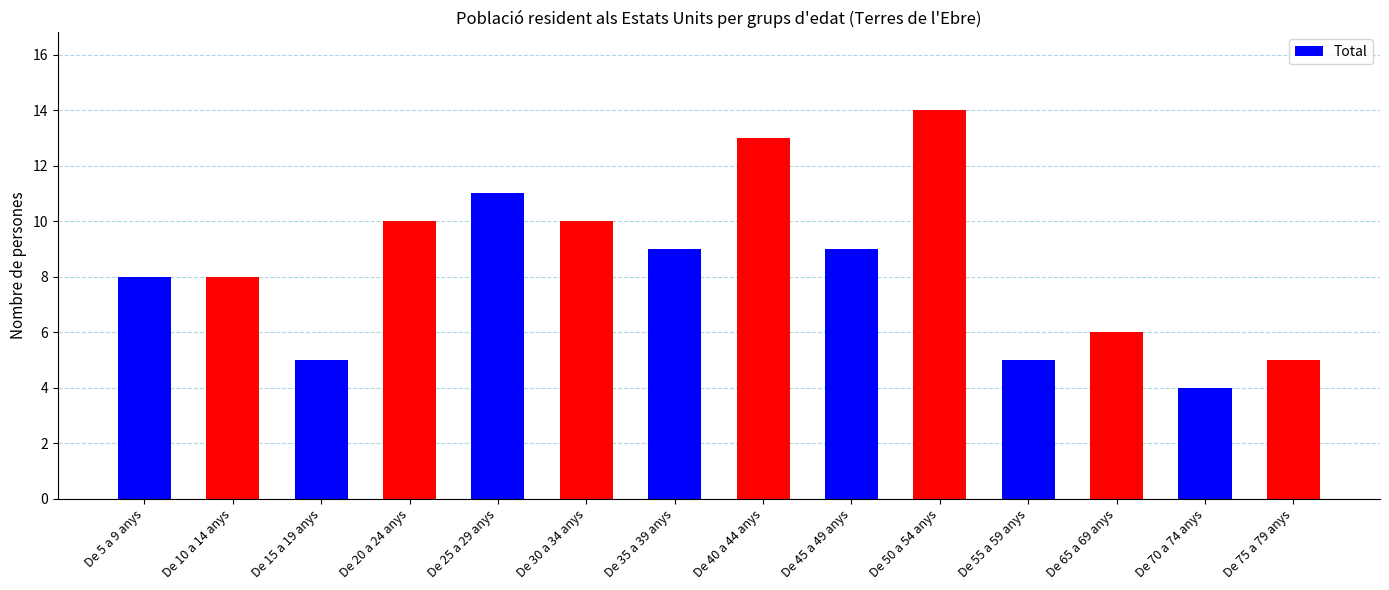

Reading right to left, transcribe all the data shown in this chart.

5	4	6	5	14	9	13	9	10	11	10	5	8	8